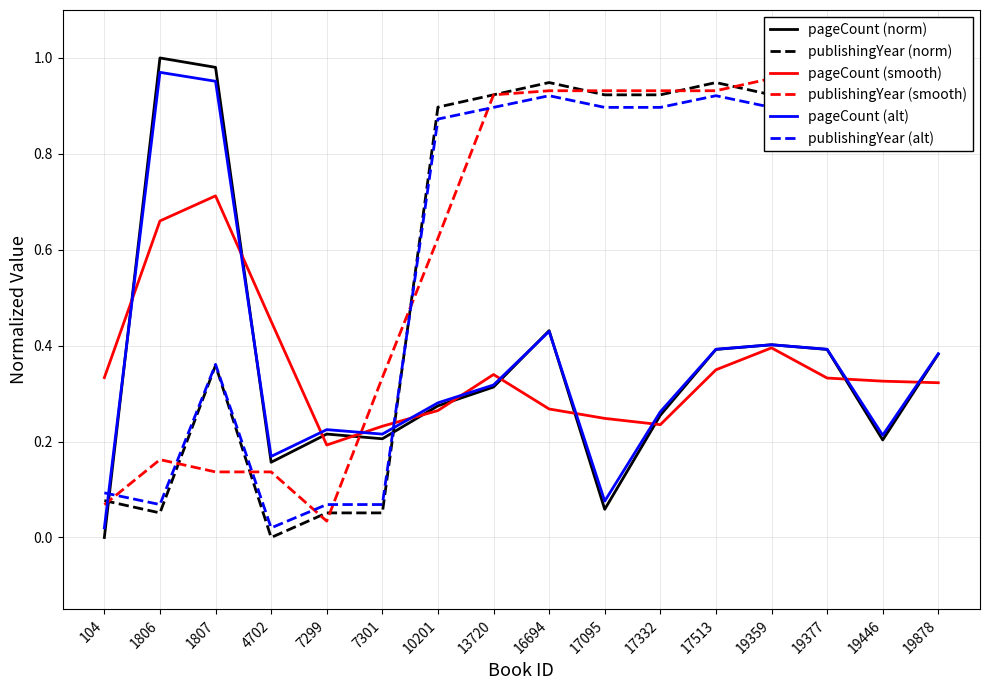

Which label corresponds to the smallest value in the chart?

104